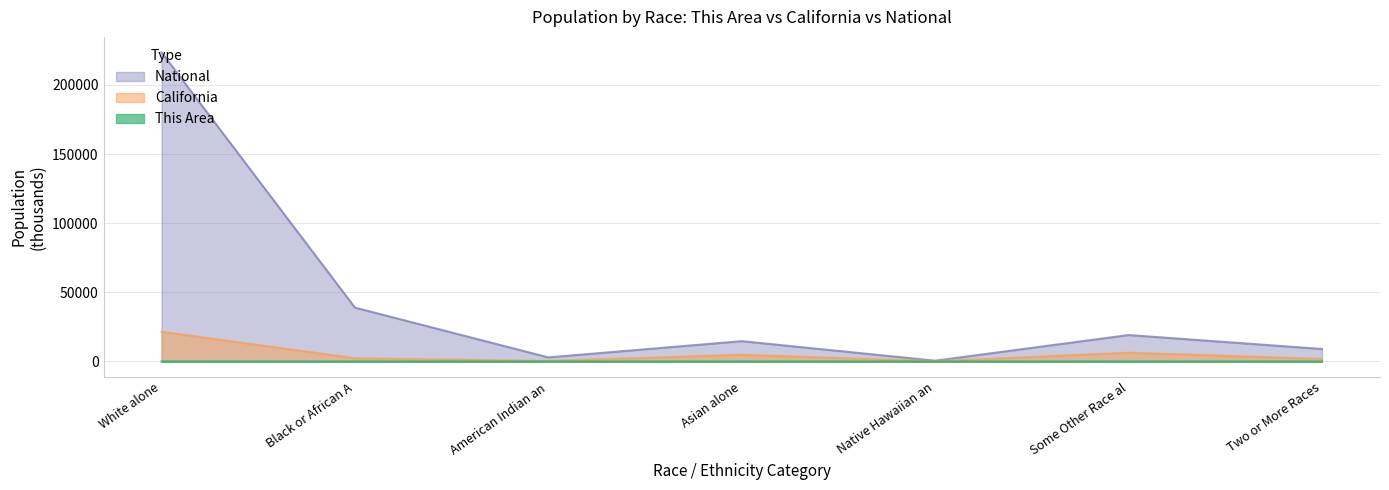

At how many categories does at least one series exceed 6118?

5